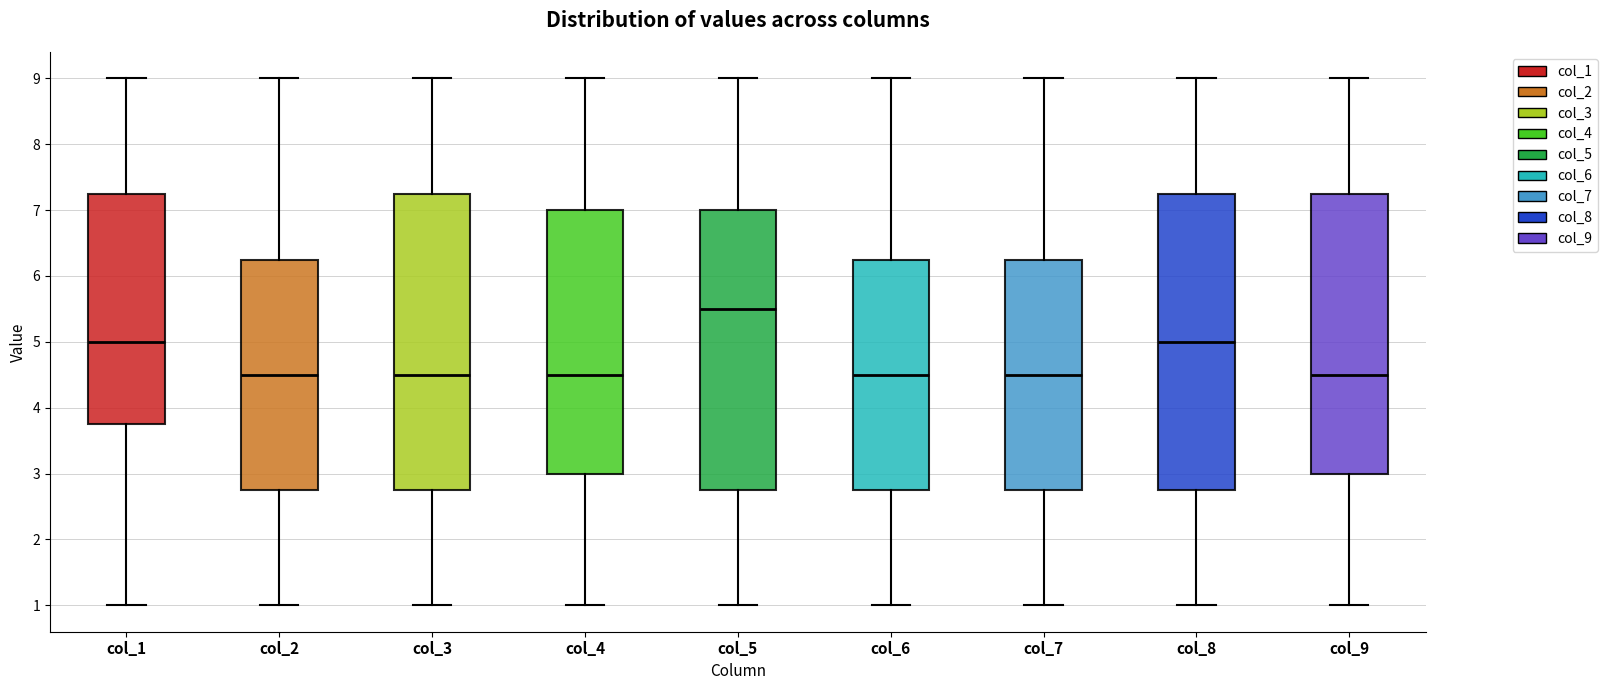

Which box's median line is the highest?

col_5